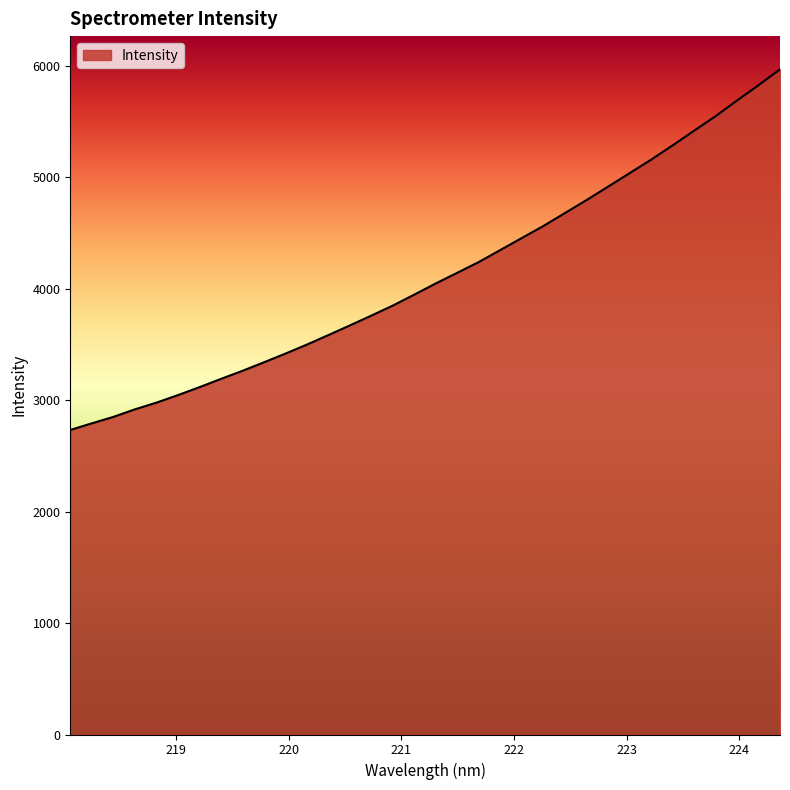

What is the difference between the maximum and minimum values?

3236.6